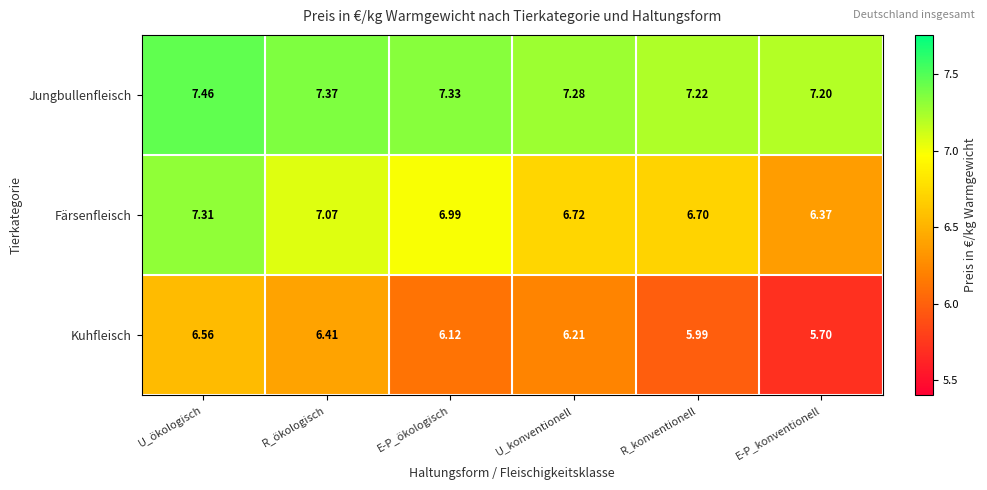

Which series changed the most between U_ökologisch and R_konventionell?

Färsenfleisch